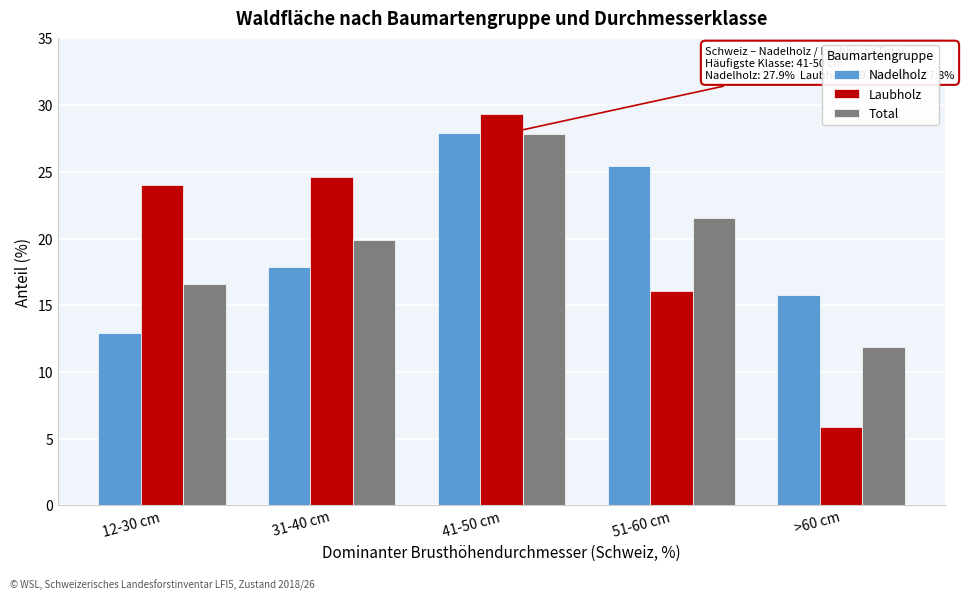

Reading right to left, what are all the values shown in this chart?

Nadelholz: >60 cm=15.8	51-60 cm=25.4	41-50 cm=27.9	31-40 cm=17.9	12-30 cm=12.9
Laubholz: >60 cm=5.9	51-60 cm=16.1	41-50 cm=29.3	31-40 cm=24.6	12-30 cm=24.0
Total: >60 cm=11.9	51-60 cm=21.5	41-50 cm=27.8	31-40 cm=19.9	12-30 cm=16.6